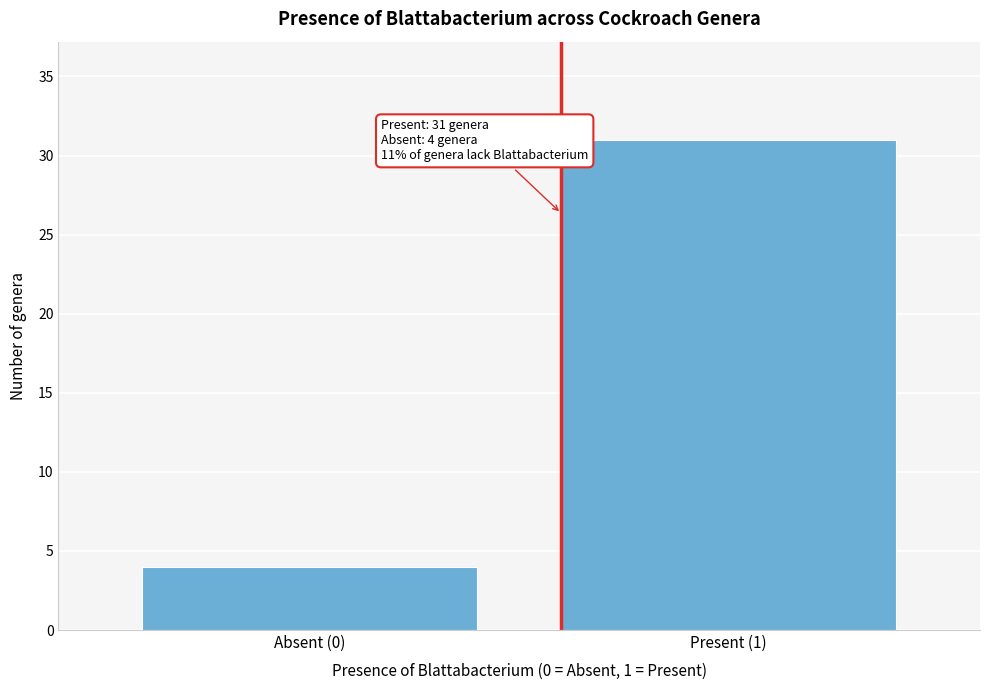

Reading left to right, extract all data points from this chart.

4	31